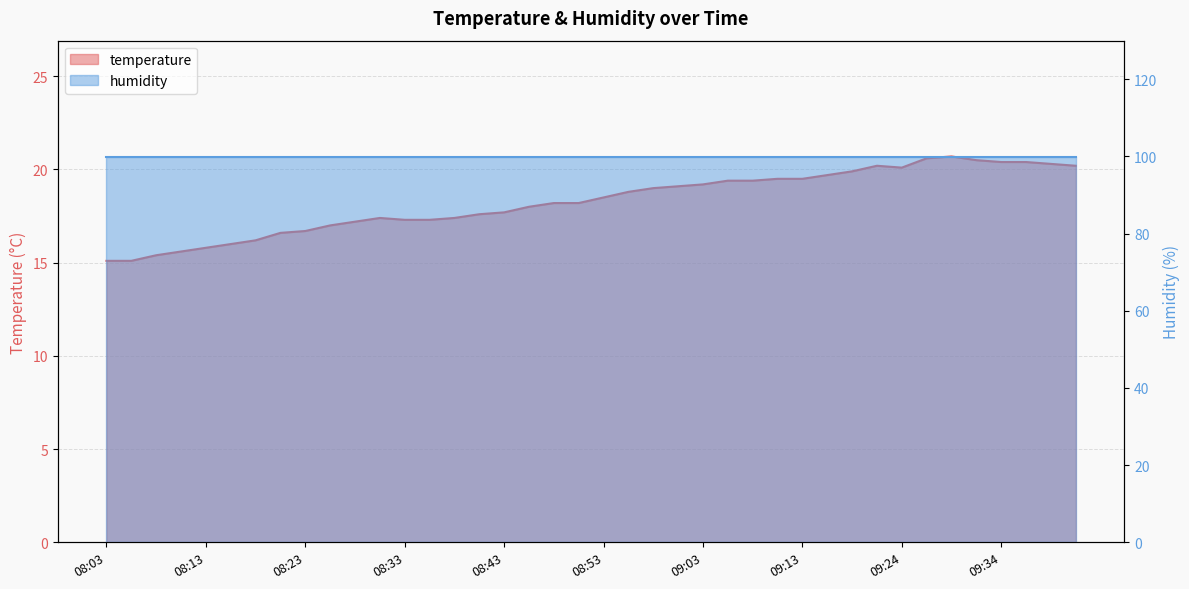

What is the minimum value shown in the chart?

15.1